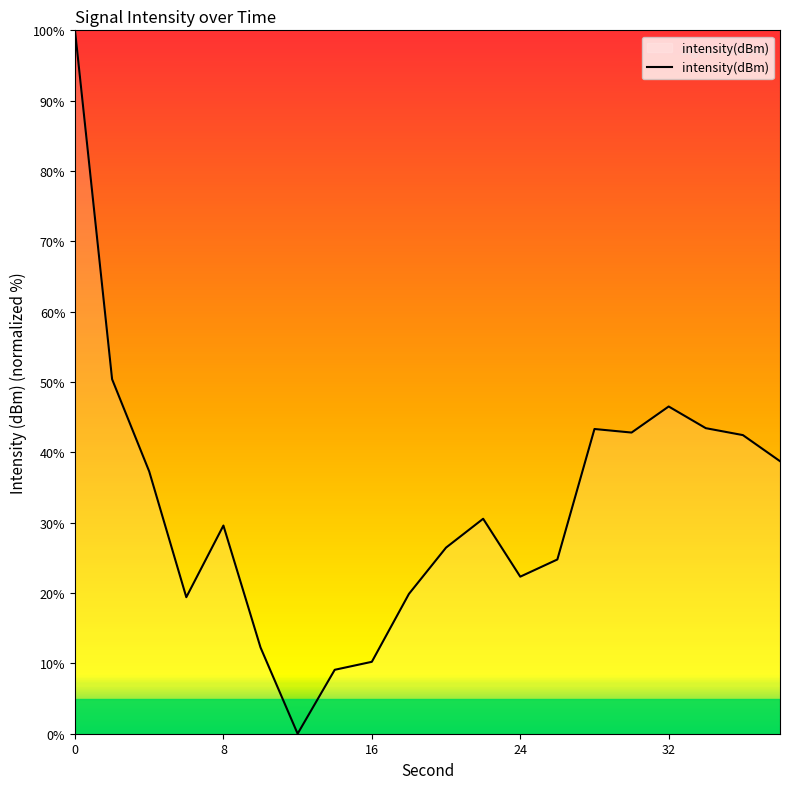

Does the chart have visible grid lines?

No